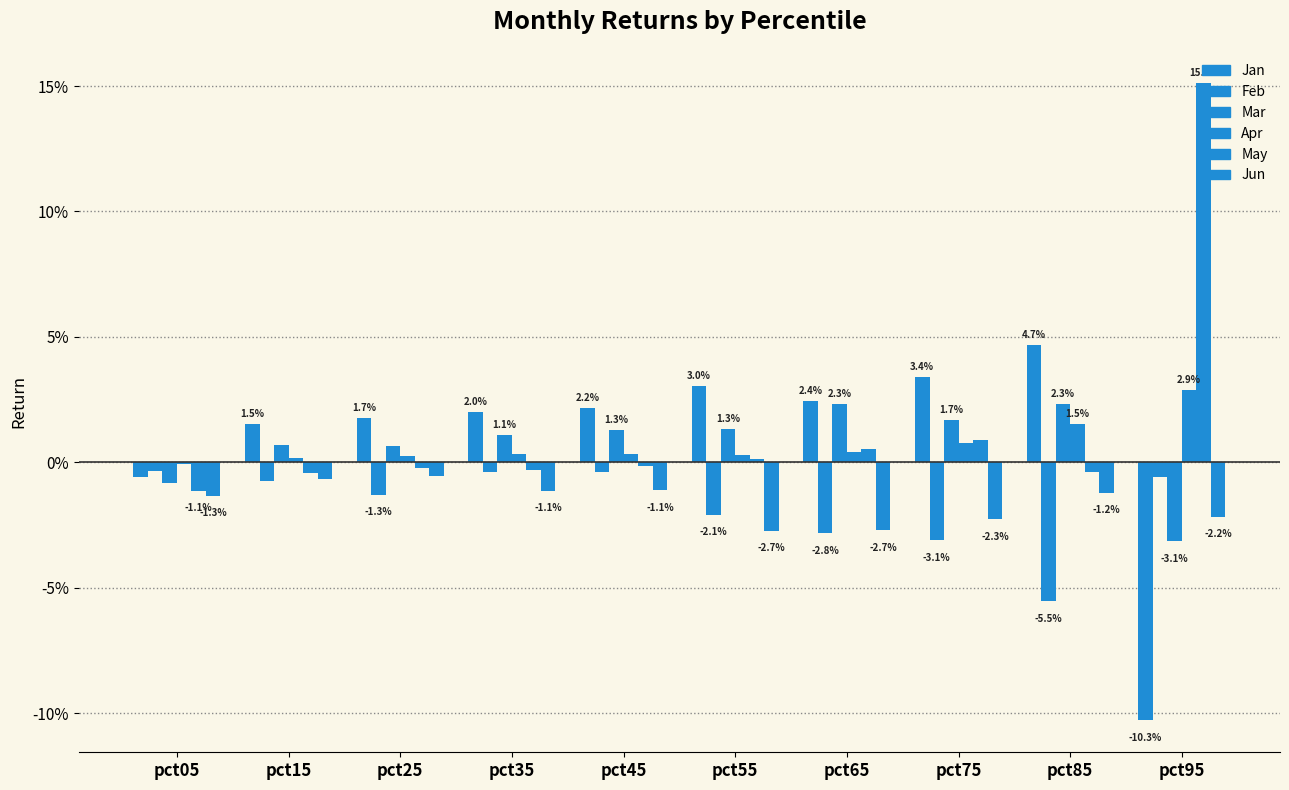

Are the bars grouped side by side (vs. stacked)?

Yes